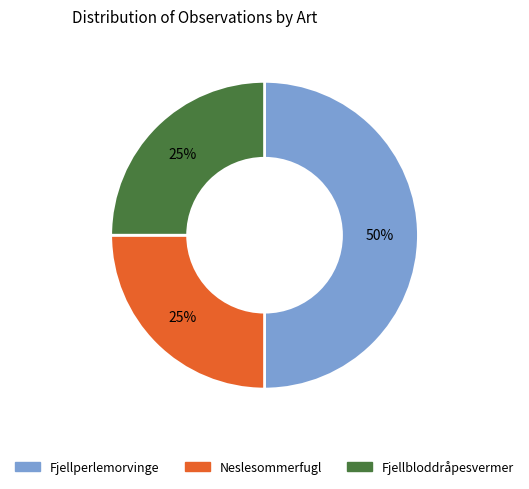

Is Neslesommerfugl the majority of the pie?

No